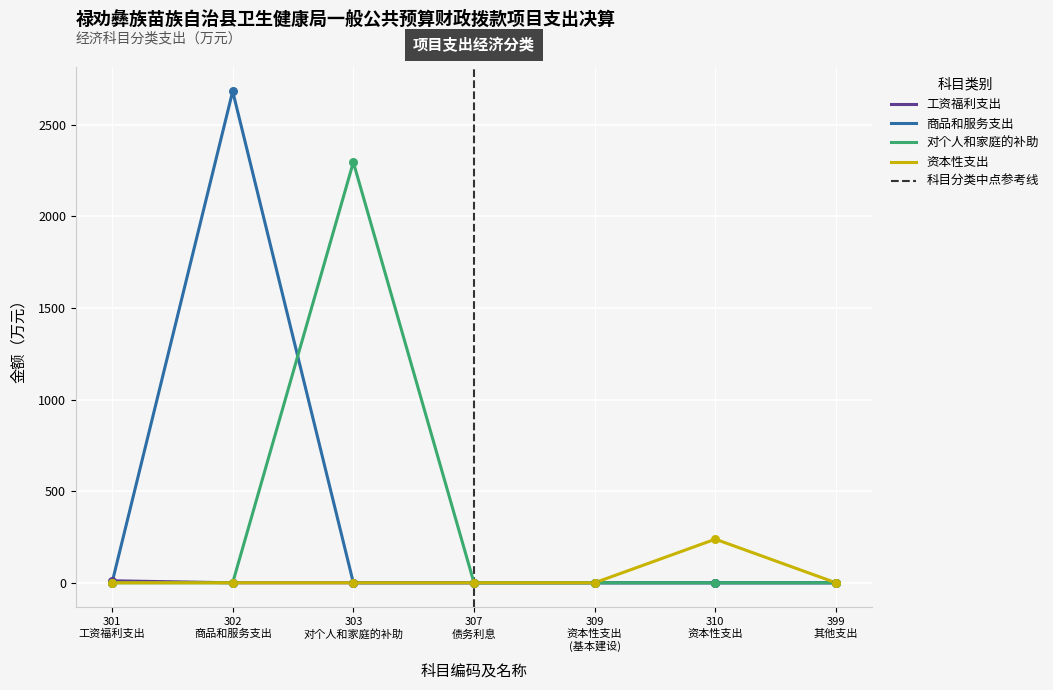

Which series has the largest total across all categories?

商品和服务支出